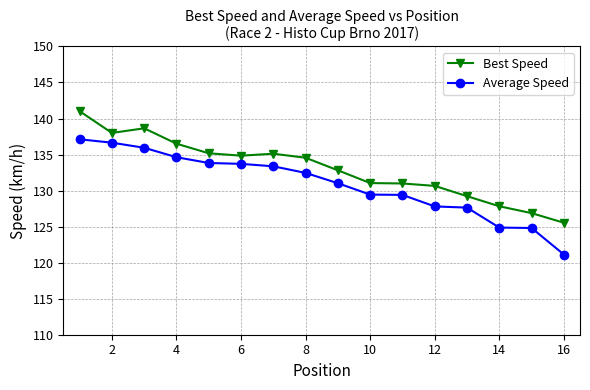

What is the minimum value for Best Speed?

125.5